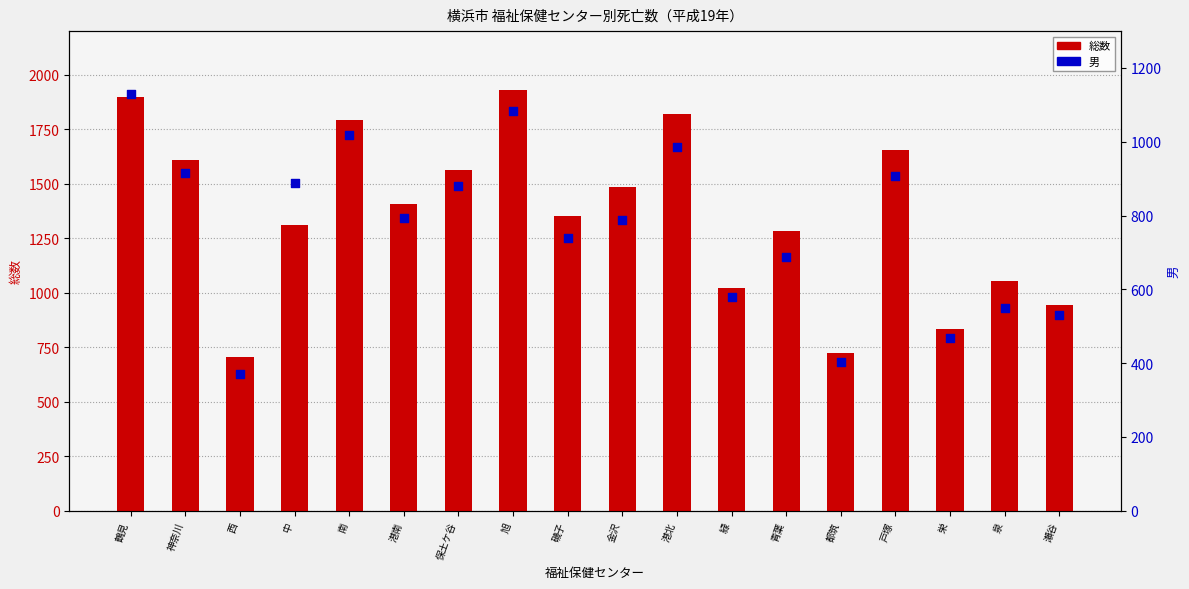

Which series has the largest total across all categories?

総数